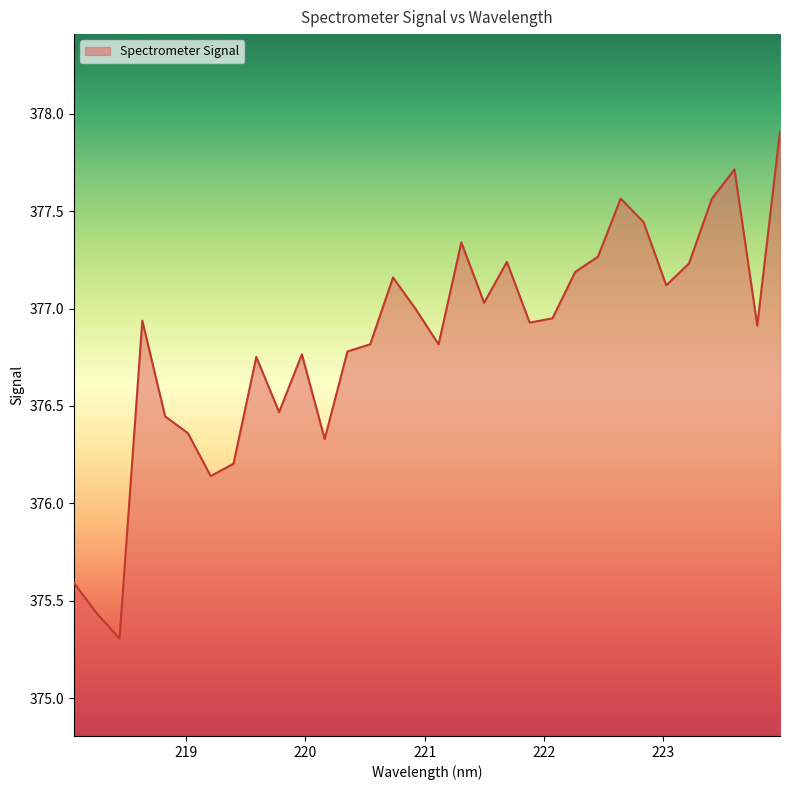

What is the greatest value displayed?

377.9